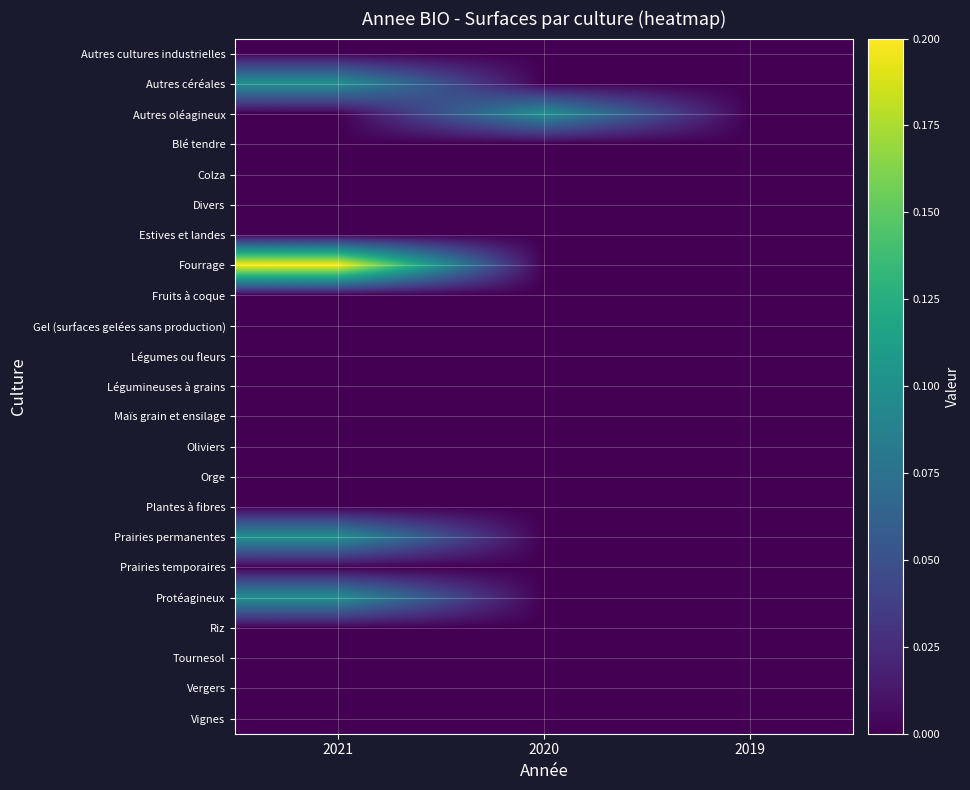

Reading left to right, extract all data points from this chart.

Autres cultures industrielles: 2021=0.0	2020=0.0	2019=0.0
Autres céréales: 2021=0.1	2020=0.0	2019=0.0
Autres oléagineux: 2021=0.0	2020=0.1	2019=0.0
Blé tendre: 2021=0.0	2020=0.0	2019=0.0
Colza: 2021=0.0	2020=0.0	2019=0.0
Divers: 2021=0.0	2020=0.0	2019=0.0
Estives et landes: 2021=0.0	2020=0.0	2019=0.0
Fourrage: 2021=0.2	2020=0.0	2019=0.0
Fruits à coque: 2021=0.0	2020=0.0	2019=0.0
Gel (surfaces gelées sans production): 2021=0.0	2020=0.0	2019=0.0
Légumes ou fleurs: 2021=0.0	2020=0.0	2019=0.0
Légumineuses à grains: 2021=0.0	2020=0.0	2019=0.0
Maïs grain et ensilage: 2021=0.0	2020=0.0	2019=0.0
Oliviers: 2021=0.0	2020=0.0	2019=0.0
Orge: 2021=0.0	2020=0.0	2019=0.0
Plantes à fibres: 2021=0.0	2020=0.0	2019=0.0
Prairies permanentes: 2021=0.1	2020=0.0	2019=0.0
Prairies temporaires: 2021=0.0	2020=0.0	2019=0.0
Protéagineux: 2021=0.1	2020=0.0	2019=0.0
Riz: 2021=0.0	2020=0.0	2019=0.0
Tournesol: 2021=0.0	2020=0.0	2019=0.0
Vergers: 2021=0.0	2020=0.0	2019=0.0
Vignes: 2021=0.0	2020=0.0	2019=0.0